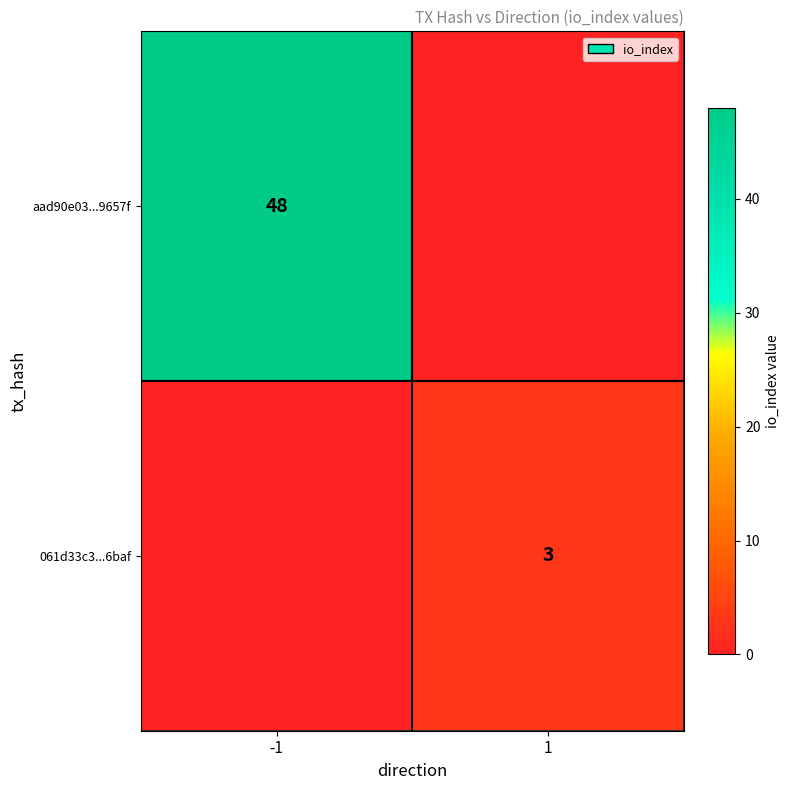

The aad90e03...9657f series shows 12 at -1. True or false?

False